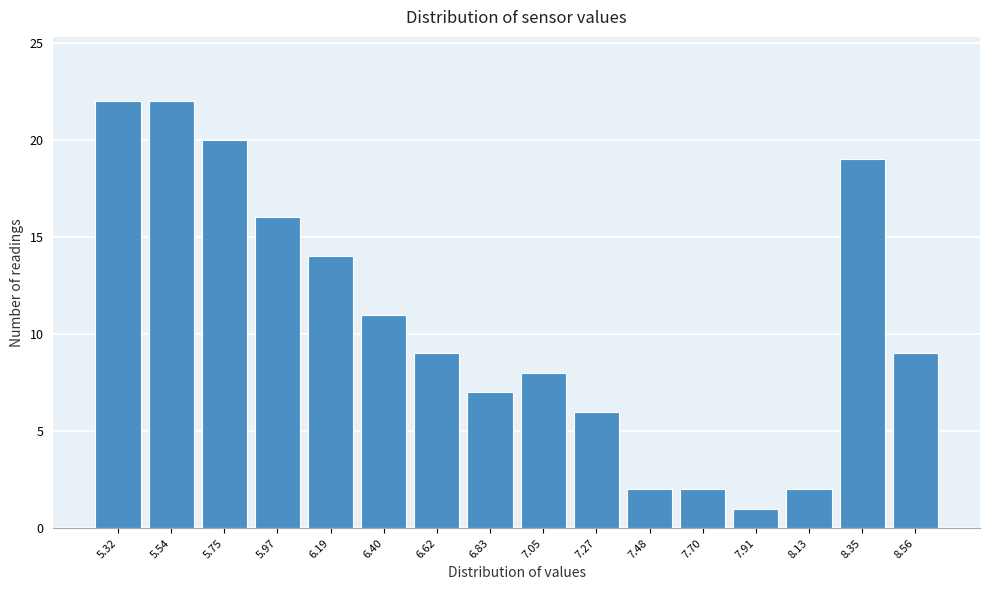

Reading right to left, extract all data points from this chart.

9	19	2	1	2	2	6	8	7	9	11	14	16	20	22	22